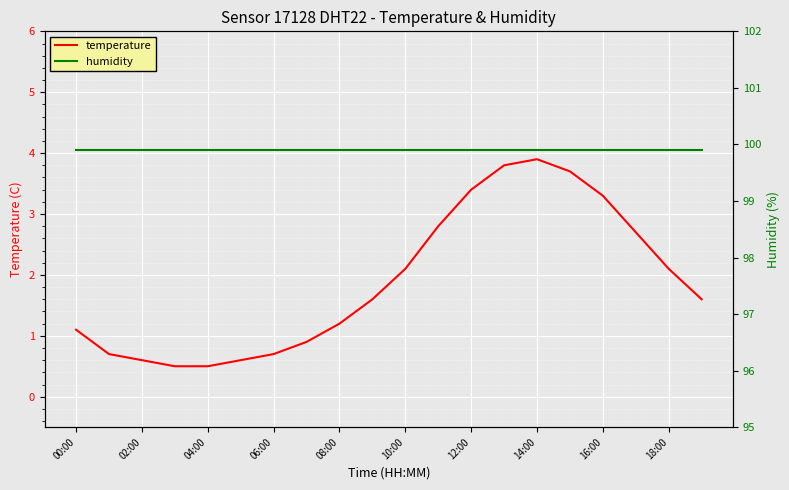

What is the label of the 2nd point from the left?

02:00